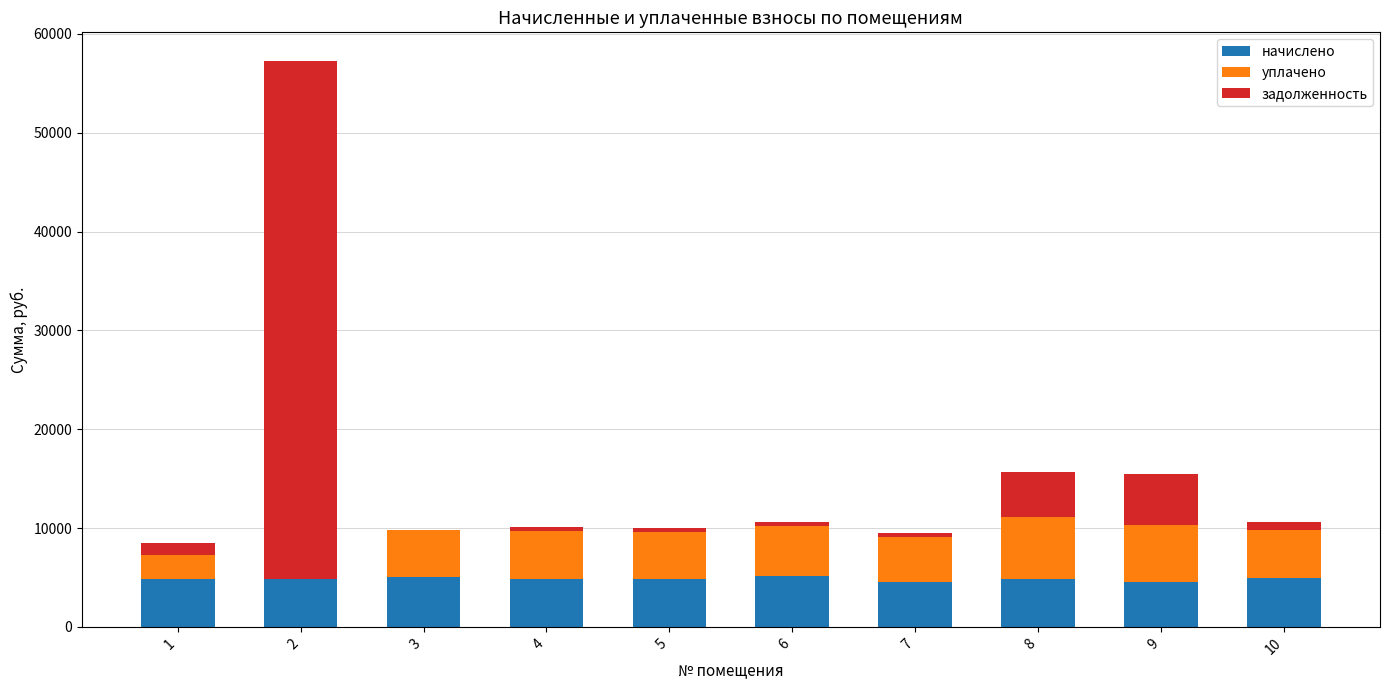

Count the number of data series in this chart.

3